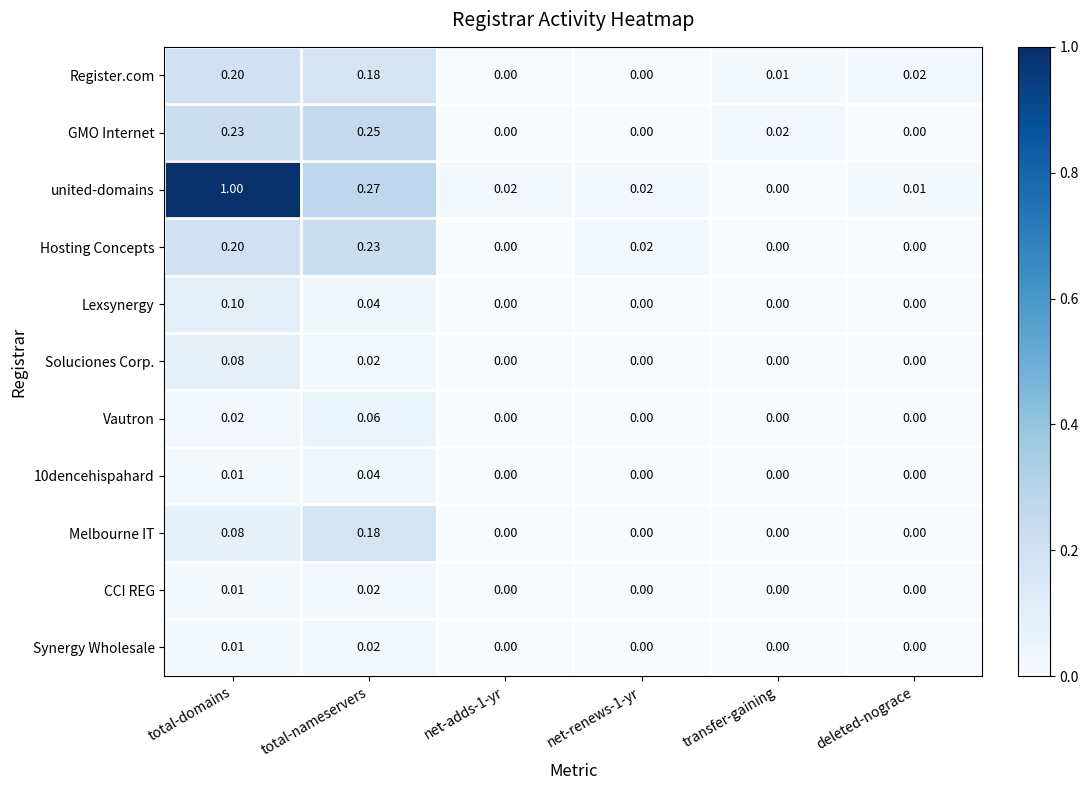

At which category is the sum across all series the highest?

total-domains